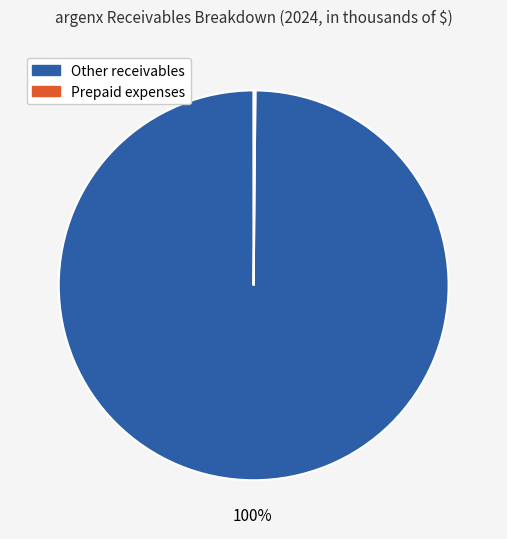

What is the majority slice?

Other receivables